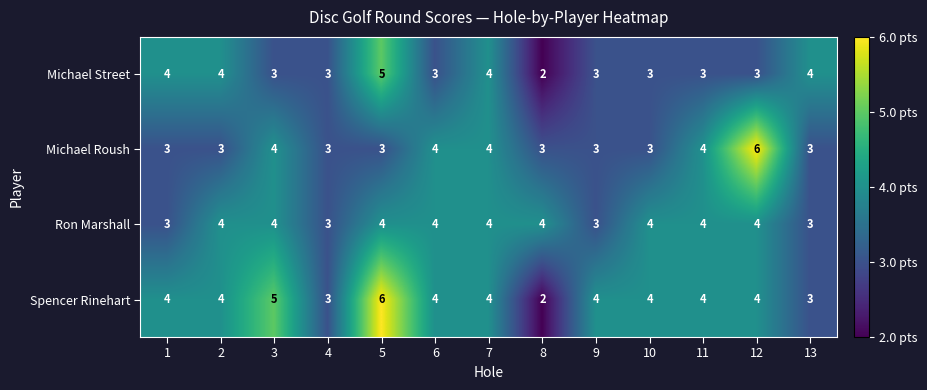

Which series has the largest total across all categories?

Spencer Rinehart